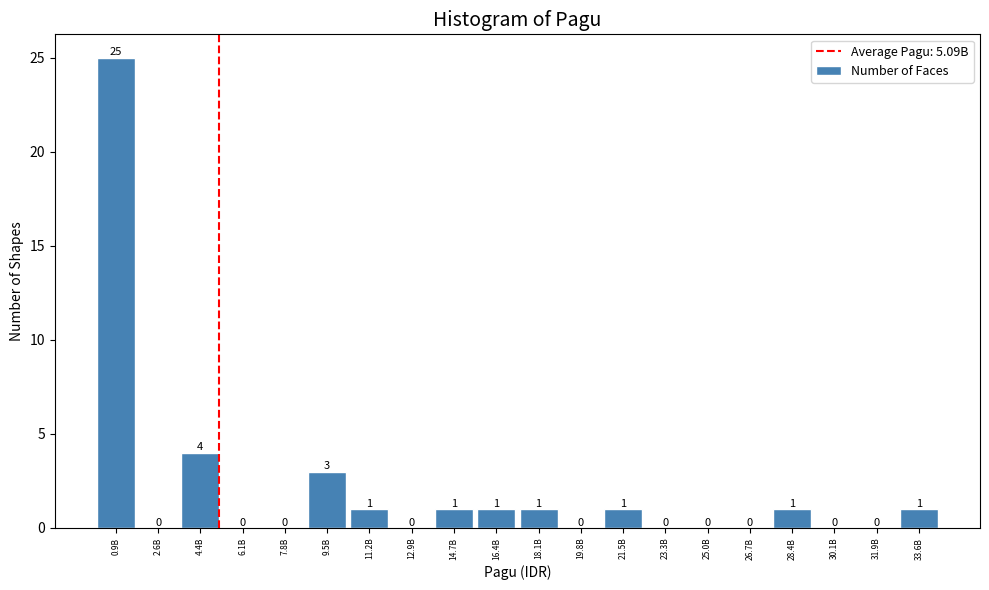

Reading left to right, extract all data points from this chart.

0.9B=25	2.6B=0	4.4B=4	6.1B=0	7.8B=0	9.5B=3	11.2B=1	12.9B=0	14.7B=1	16.4B=1	18.1B=1	19.8B=0	21.5B=1	23.3B=0	25.0B=0	26.7B=0	28.4B=1	30.1B=0	31.9B=0	33.6B=1